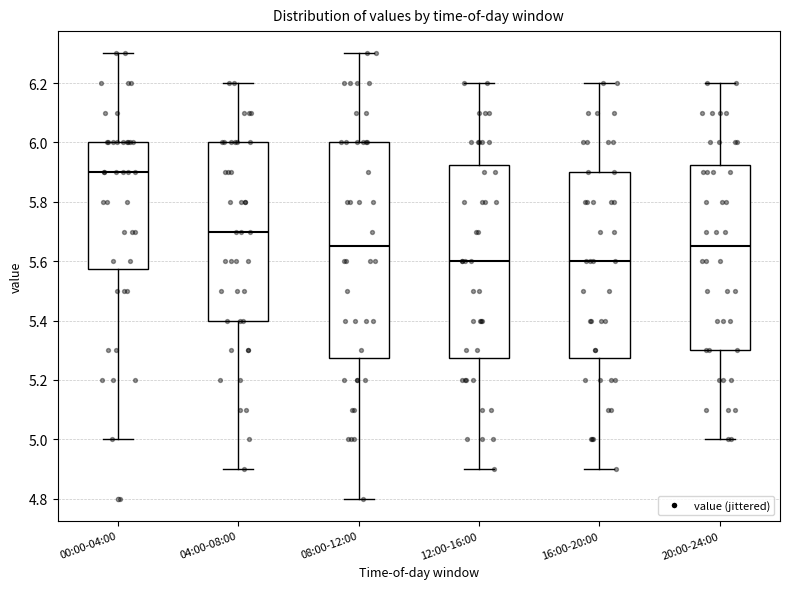

Comparing the boxes themselves (not the whiskers), which one is the tallest?

08:00-12:00